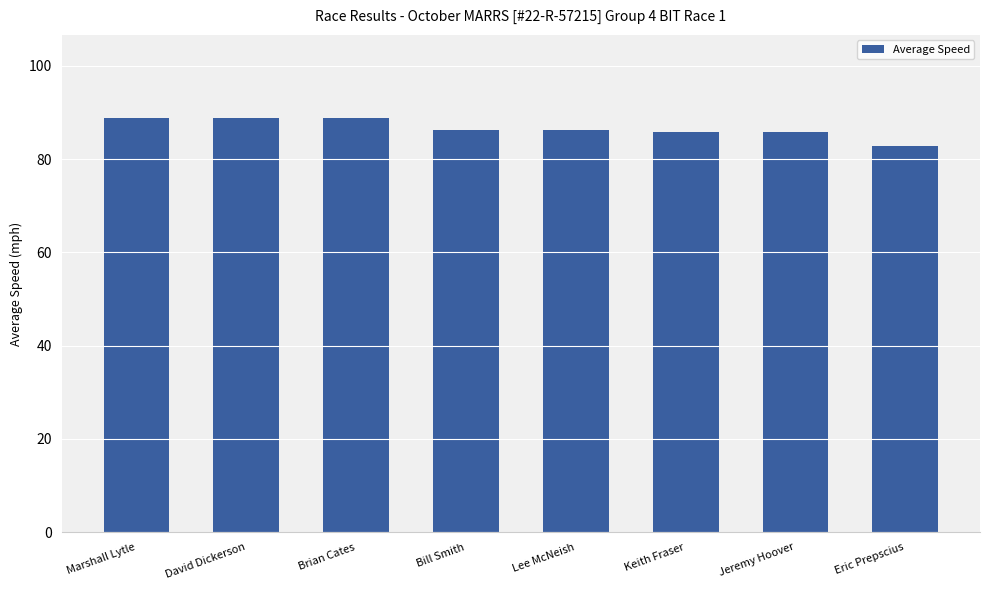

Does the chart contain stacked bars?

No